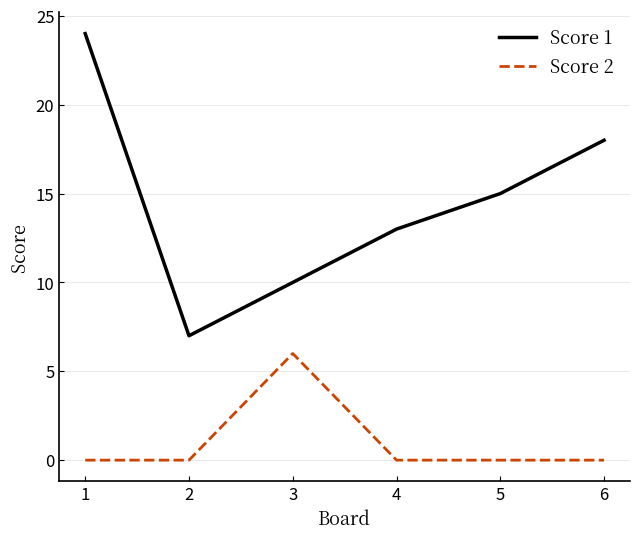

True or false: Score 2 has a value of 2 at 2.

False